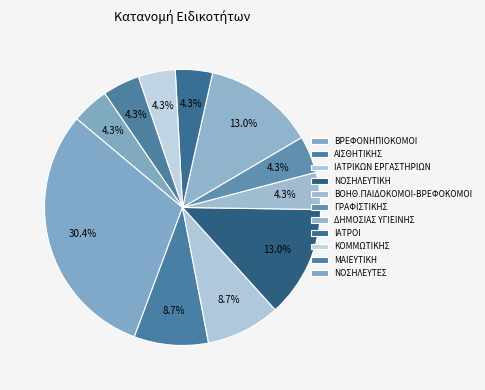

How much of the chart is everything except ΝΟΣΗΛΕΥΤΙΚΗ?

87.0%